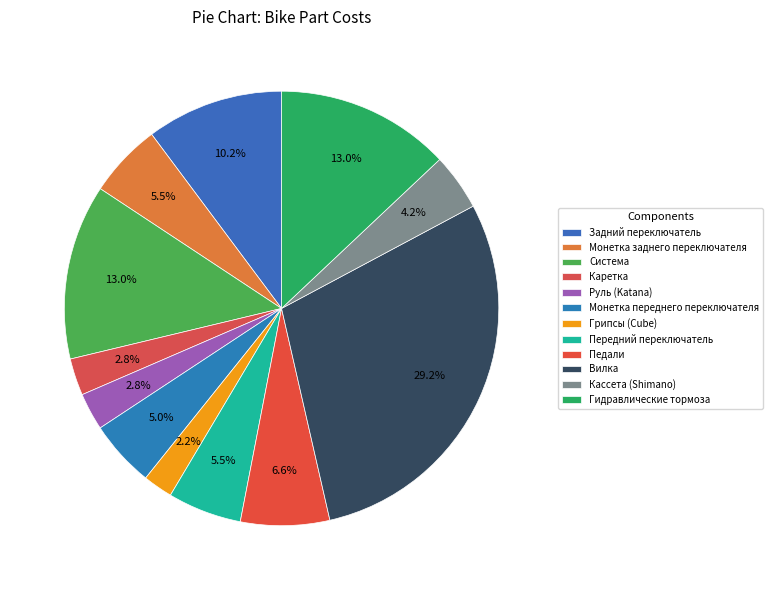

True or false: Вилка accounts for 16% of the total.

False